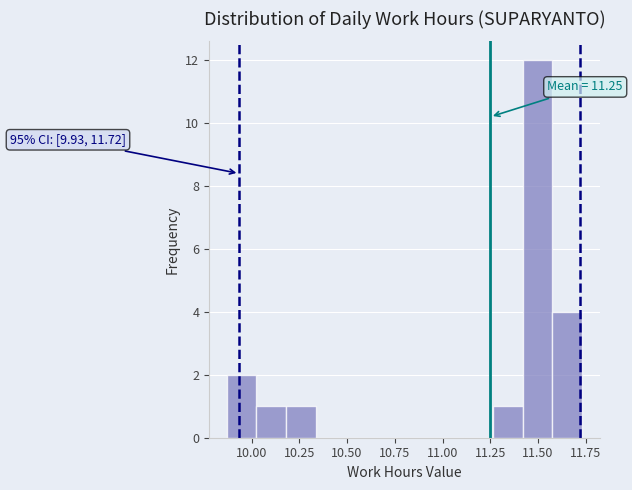

Around what value on the x-axis is the tallest bar? Give the approximate position of its centre, as read against the axis.

11.50